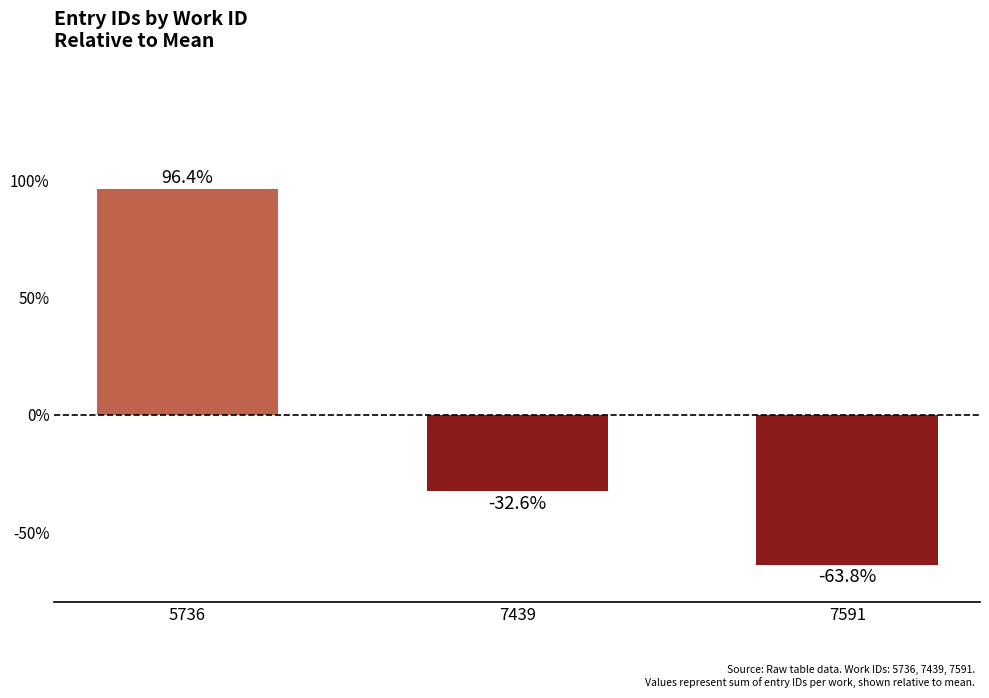

What is the value of the 1st bar from the left?

96.4